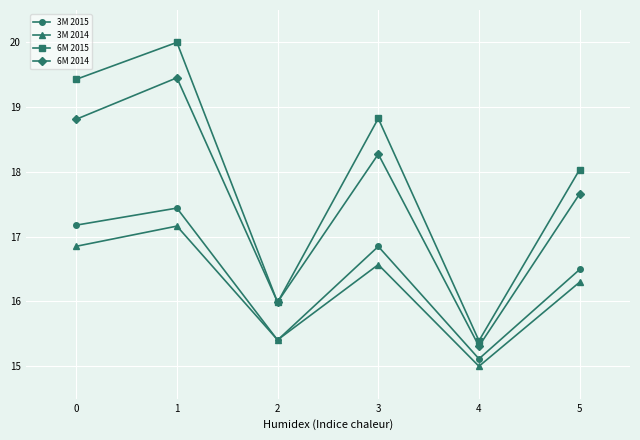

What is the difference between the maximum and minimum values in the 3M 2015 series?

2.3